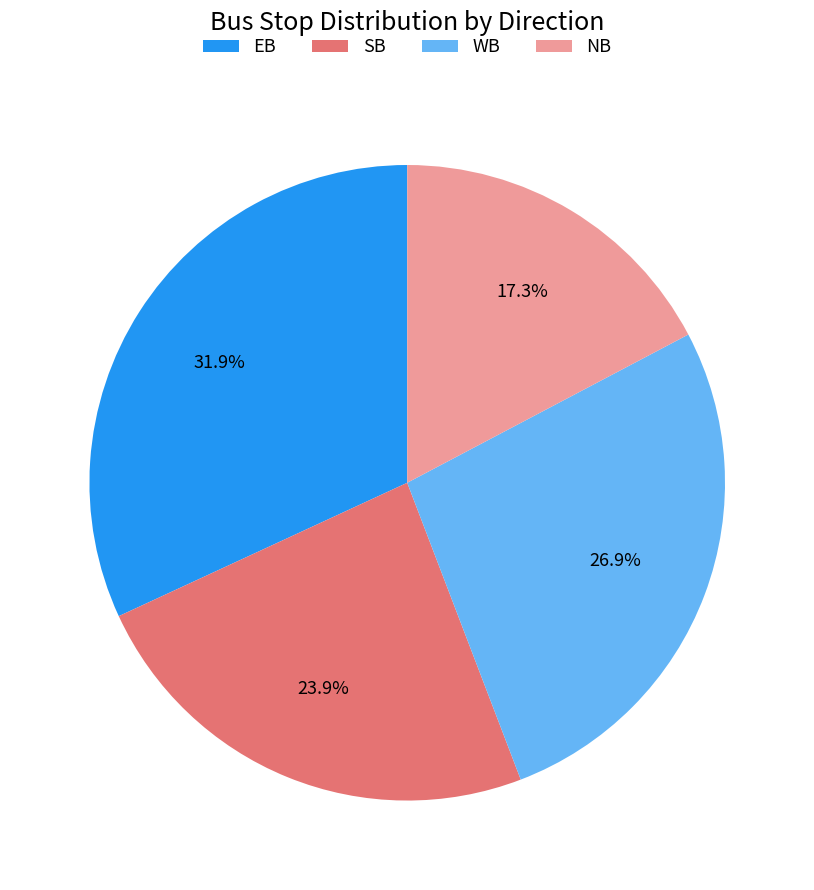

What percentage is the SB slice, to the nearest percent?

24%